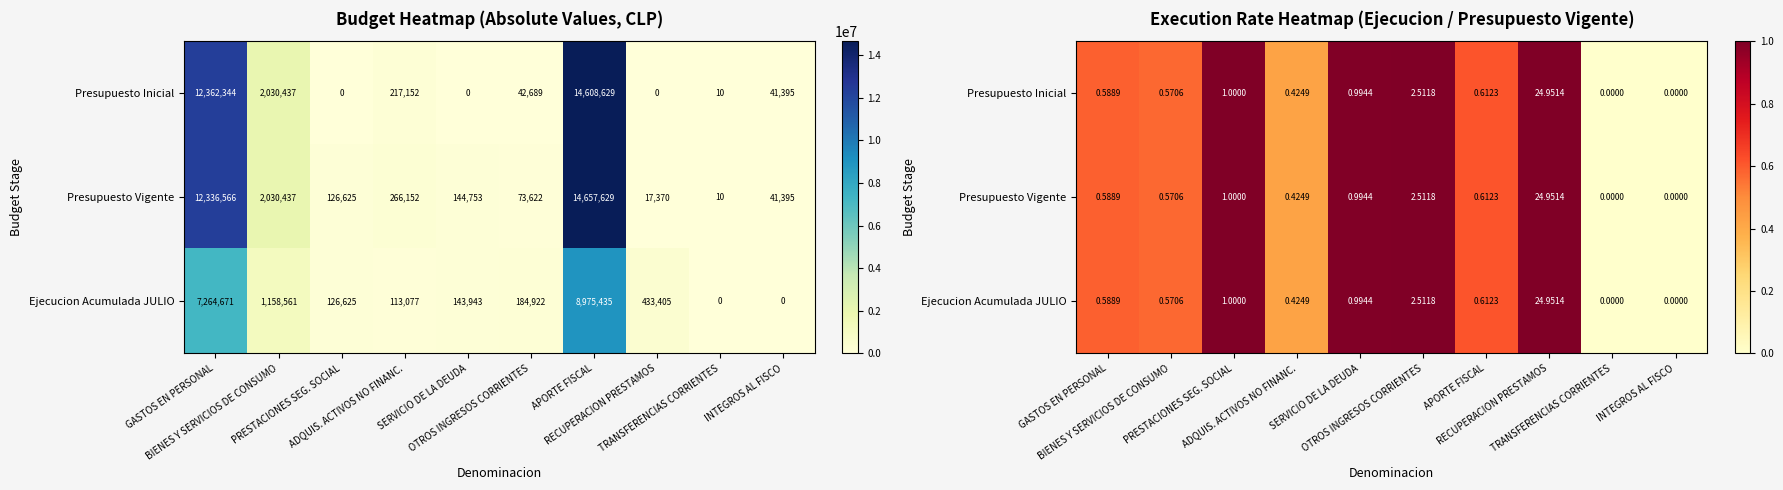

Is the value of Presupuesto Vigente at SERVICIO DE LA DEUDA greater than the value of Ejecucion Acumulada JULIO at GASTOS EN PERSONAL?

Yes